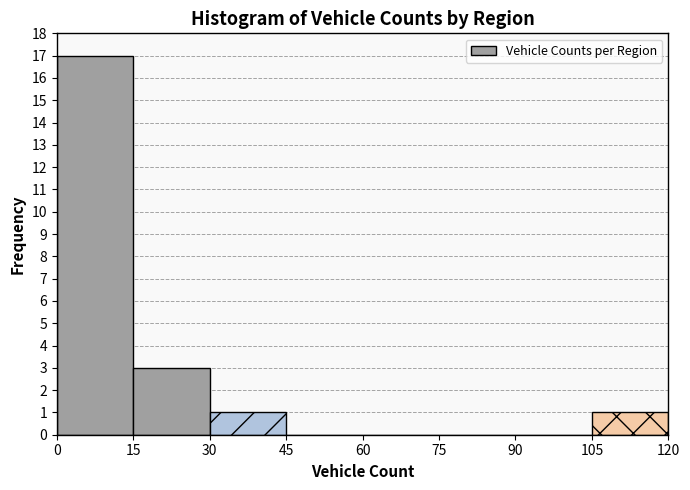

Reading left to right, transcribe this chart: for each bar, give the range it covers on the x-axis and its height. The values are not printed on the chart, so give them approximately, as read against the axis.

0 to 15: 17
15 to 30: 3
30 to 45: 1
45 to 60: 0
60 to 75: 0
75 to 90: 0
90 to 105: 0
105 to 120: 1